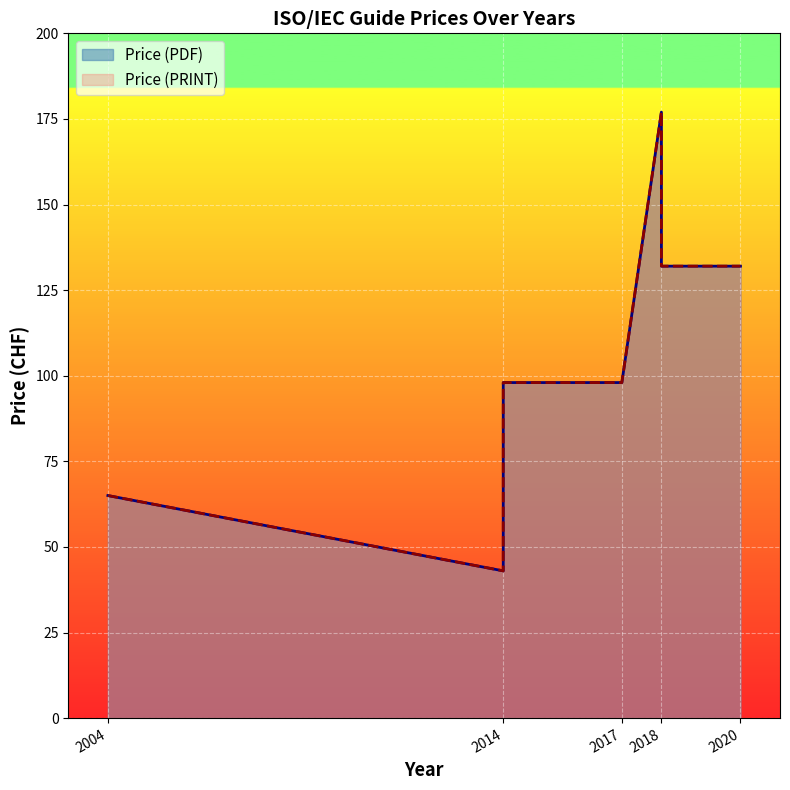

Count the Price (PDF) values in the range 65 to 132.

5